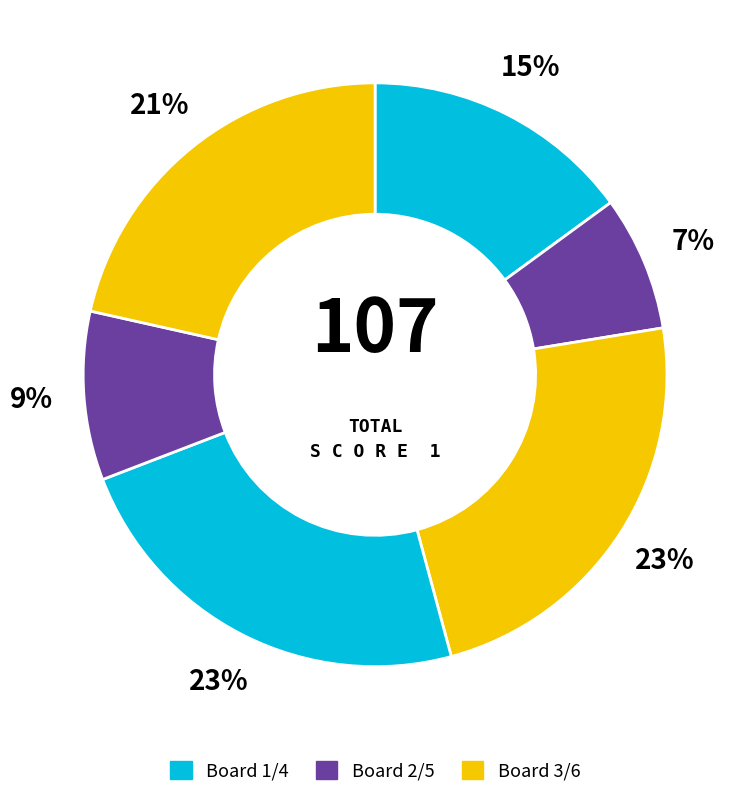

How many segments does this pie chart have?

6